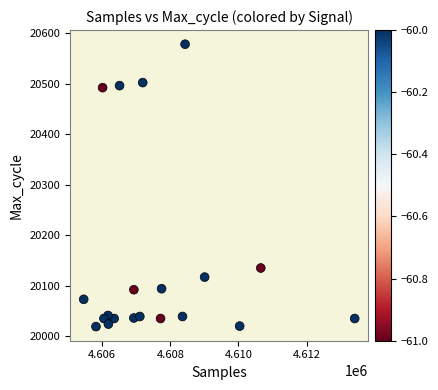

What Y value in the scatter plot is closest to 20298?

20135